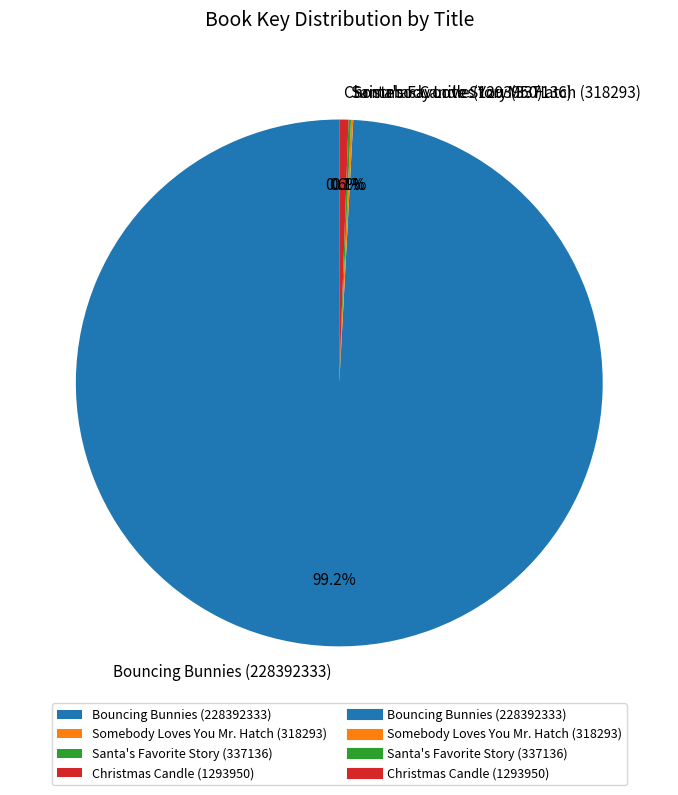

Does Christmas Candle (1293950) account for over 50% of the chart?

No